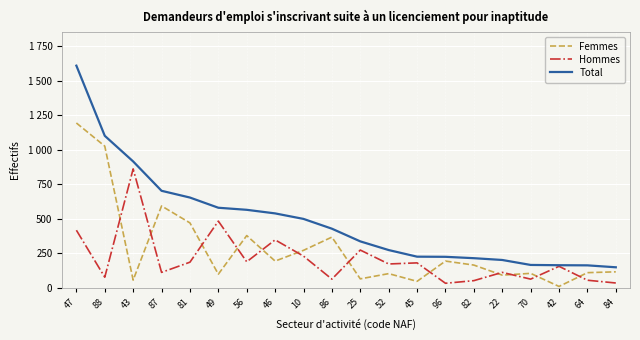

What are all the series names shown in the legend?

Femmes, Hommes, Total